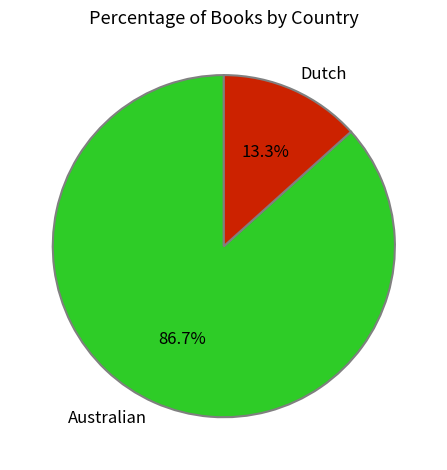

To the nearest percent, what is the difference between the Dutch and Australian slice percentages?

73%